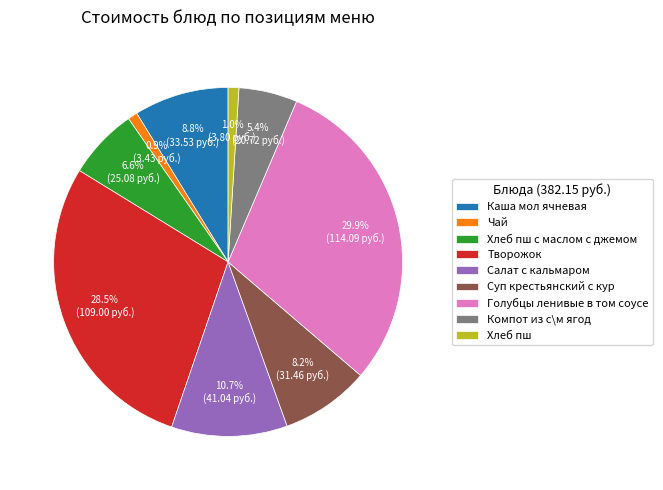

What percentage do Хлеб пш and Чай together represent?

1.9%